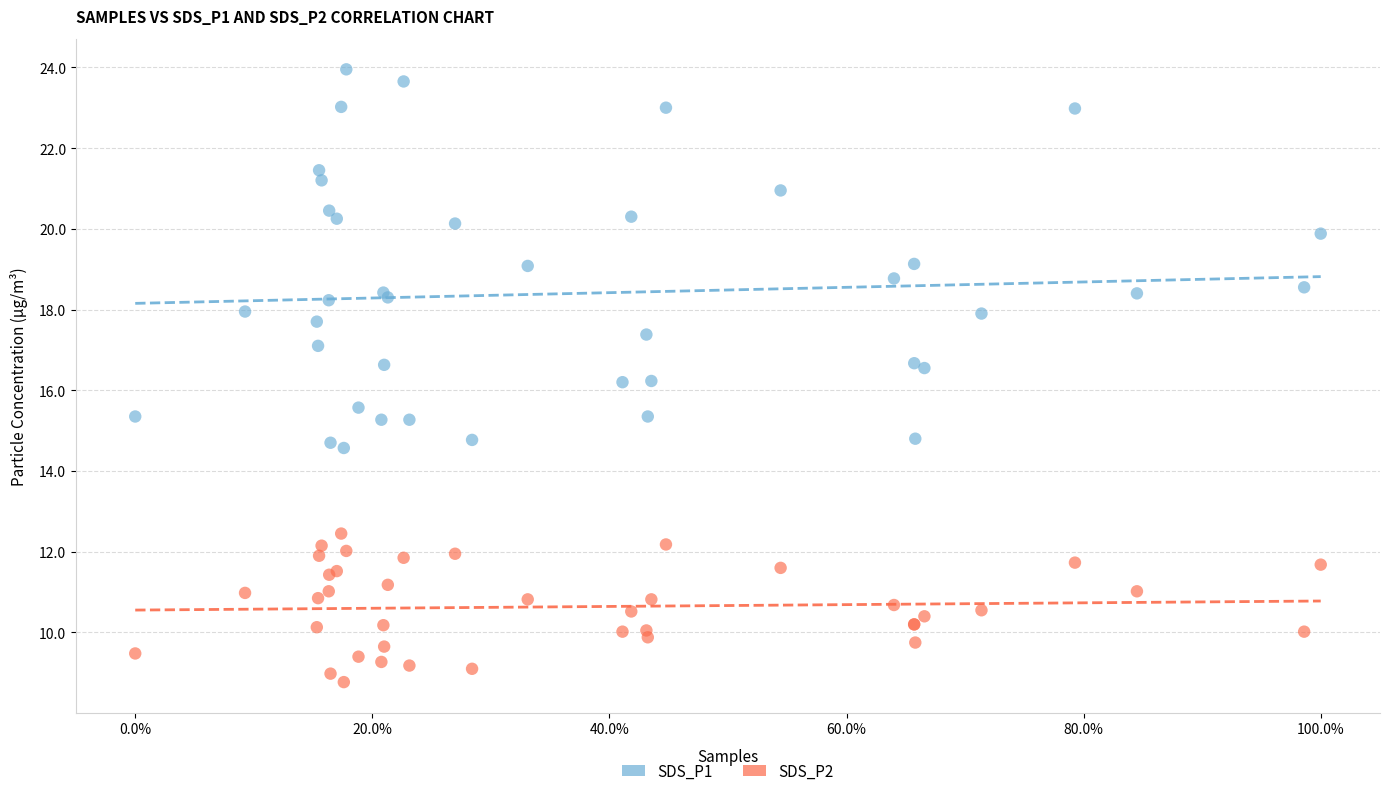

What is the X range (max minus min) for the scatter plot?

1.0